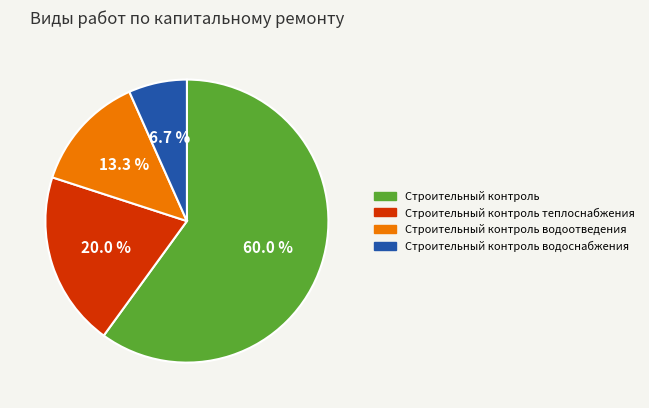

Which has a higher value, Строительный контроль водоотведения or Строительный контроль?

Строительный контроль